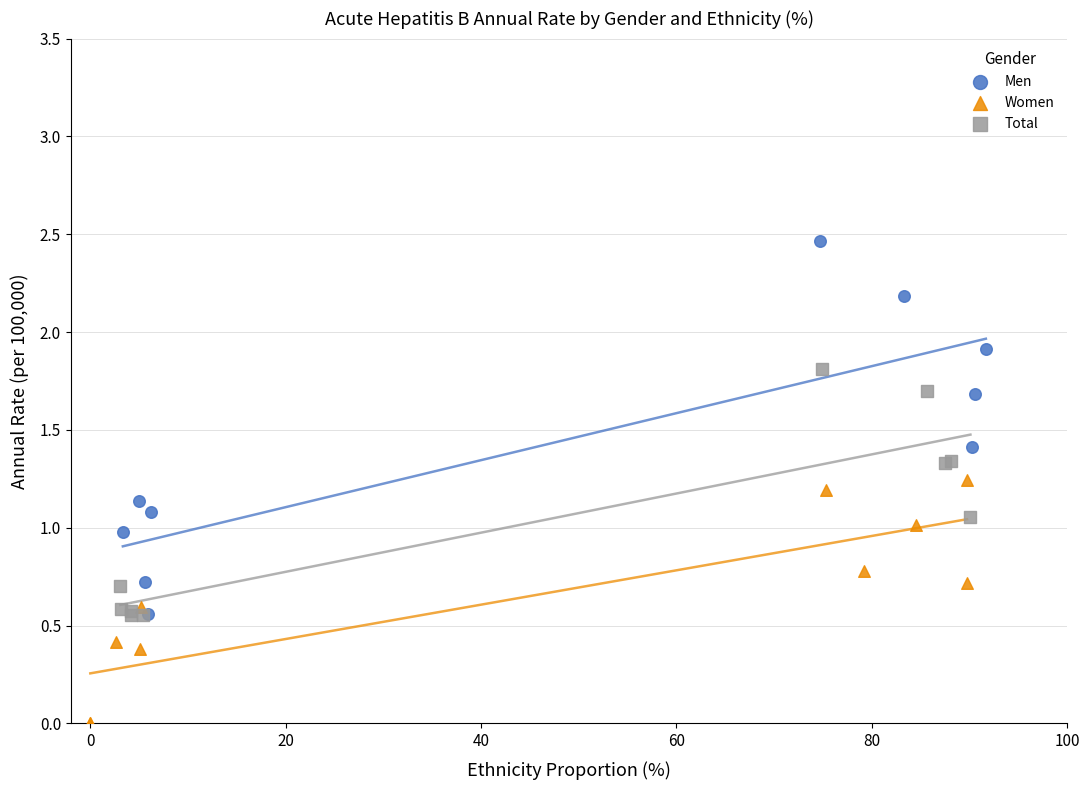

Which series has the largest Y range (max minus min)?

Men